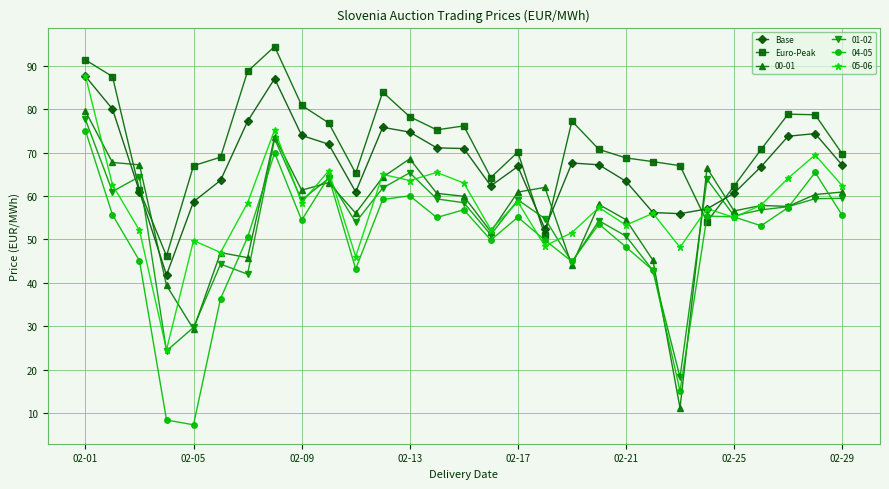

What is the highest value of the Euro-Peak series?

94.5